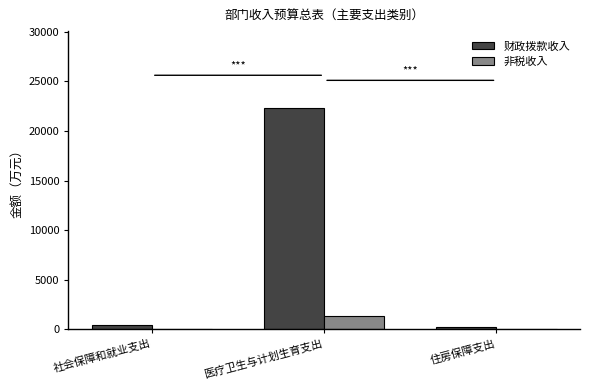

At which category is the sum across all series the highest?

医疗卫生与计划生育支出